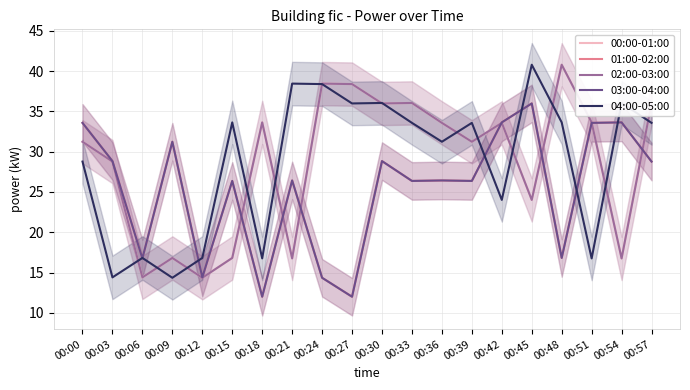

Count the number of data series in this chart.

5